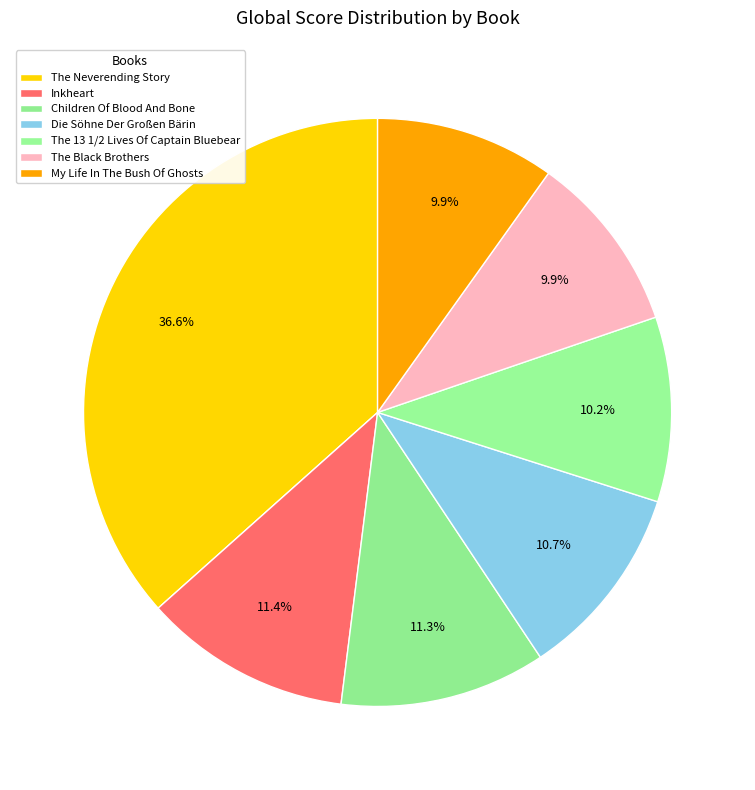

Rank the categories by value from highest to lowest.

The Neverending Story, Inkheart, Children Of Blood And Bone, Die Söhne Der Großen Bärin, The 13 1/2 Lives Of Captain Bluebear, The Black Brothers, My Life In The Bush Of Ghosts